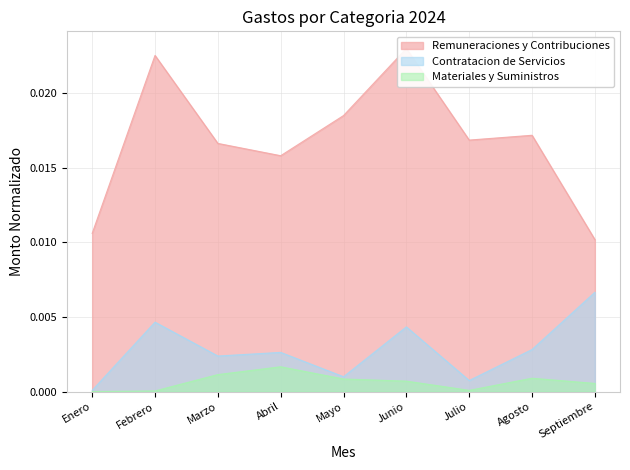

How many interior local valleys does the Materiales y Suministros series have?

1